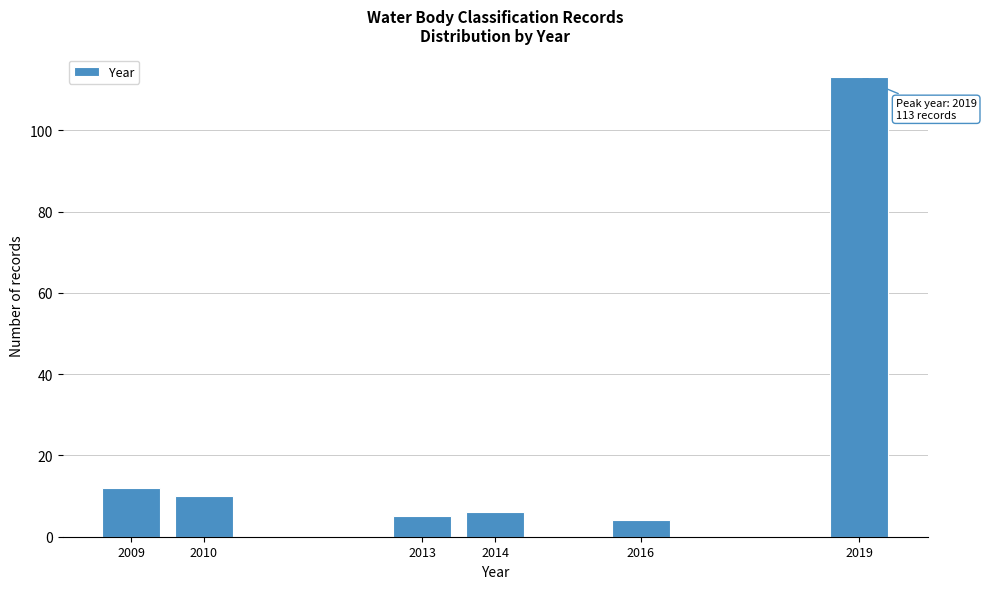

Reading left to right, transcribe all the data shown in this chart.

12	10	5	6	4	113